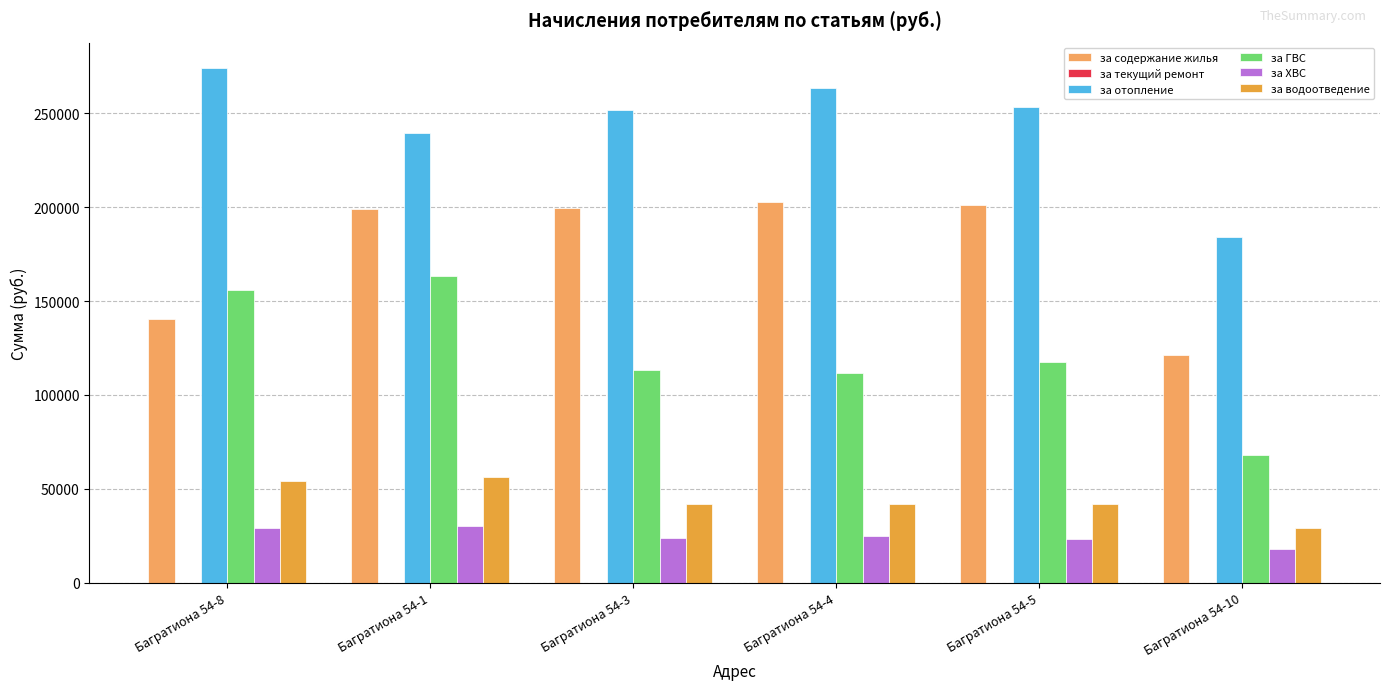

Where does the за содержание жилья series first go above 199368?

Багратиона 54-3